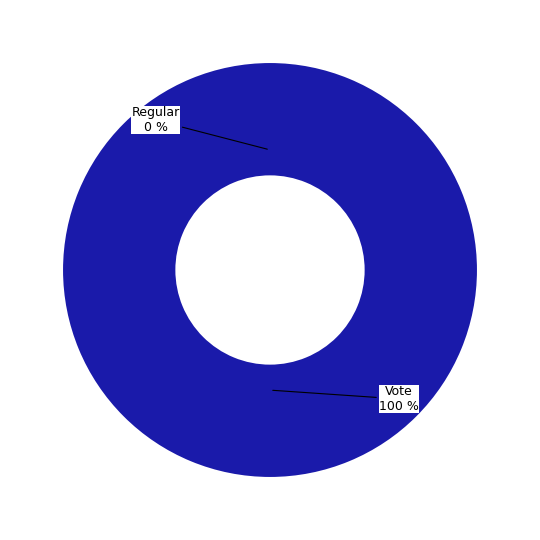

How many segments does this pie chart have?

2